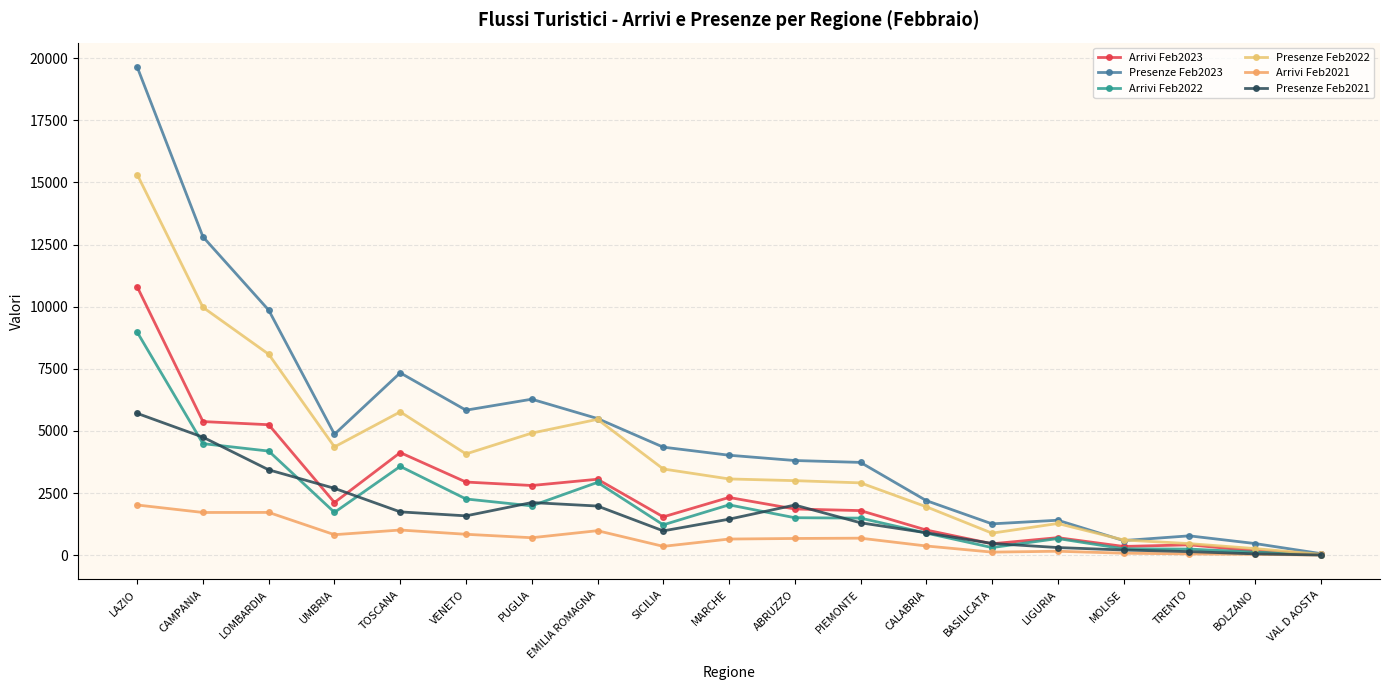

What position from the right is CAMPANIA?

18